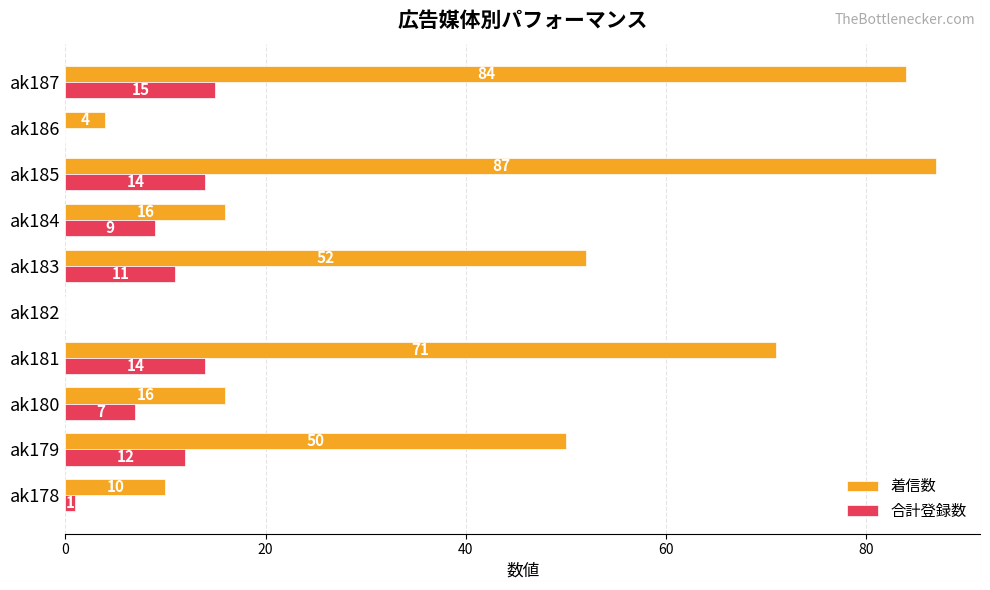

At which category is the sum across all series the highest?

ak185